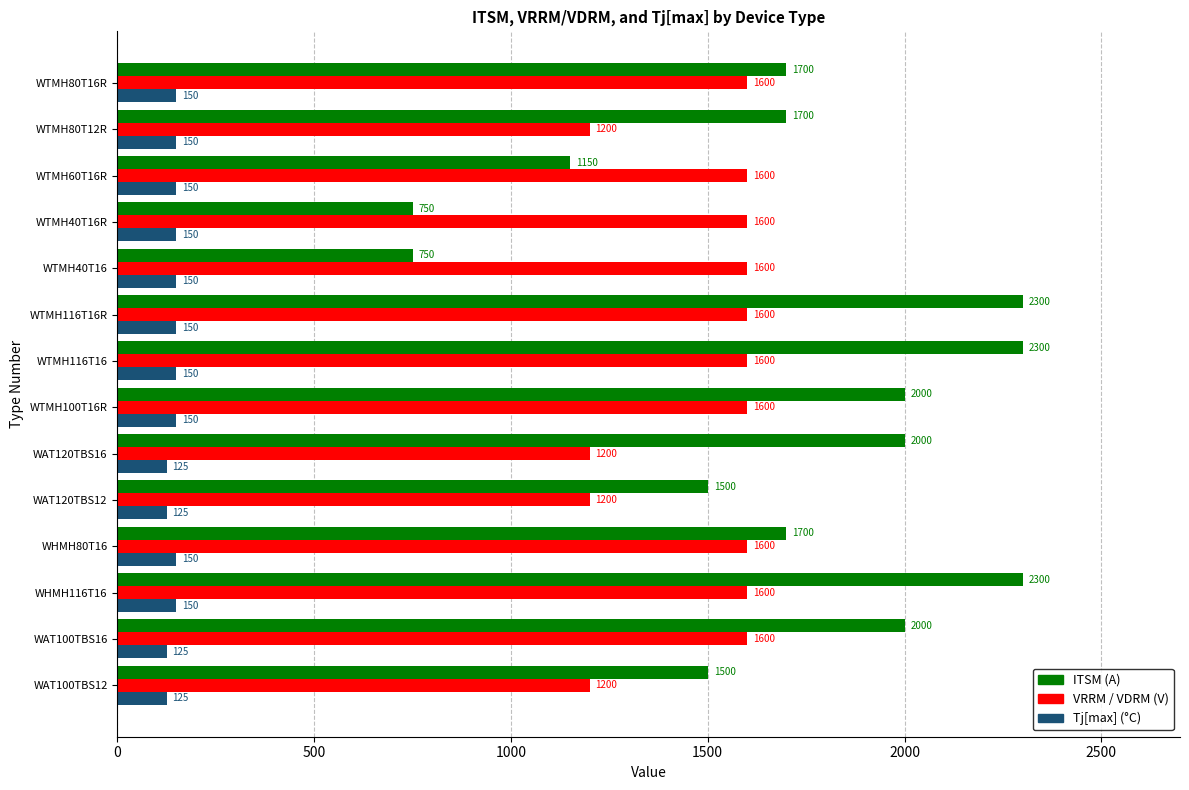

List the series in order of their peak value, highest first.

ITSM (A), VRRM / VDRM (V), Tj[max] (°C)